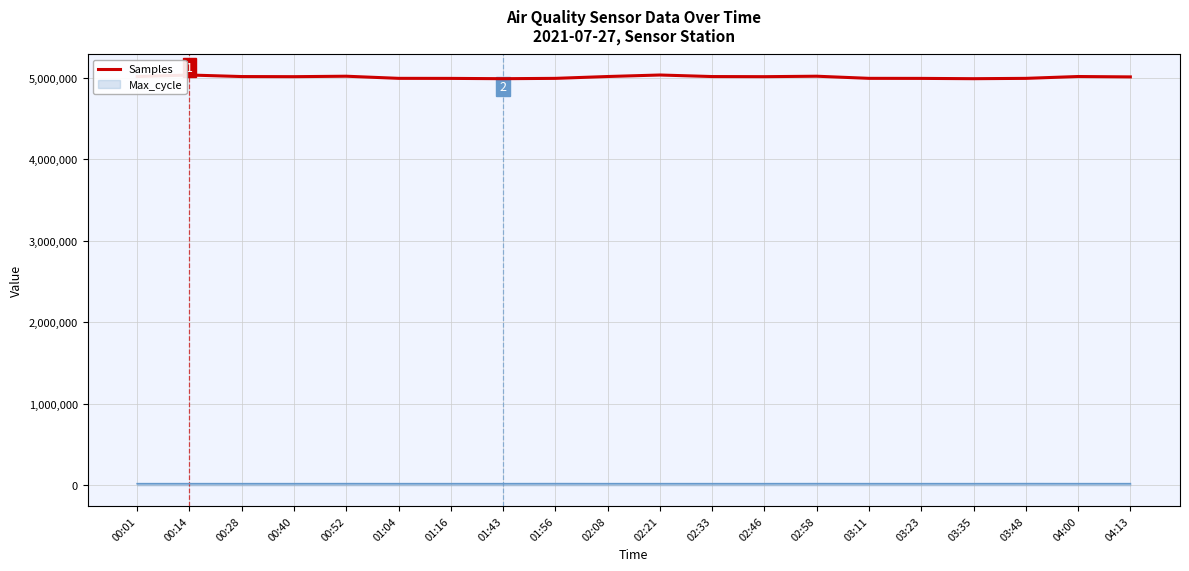

True or false: Max_cycle and Samples cross at least once.

False